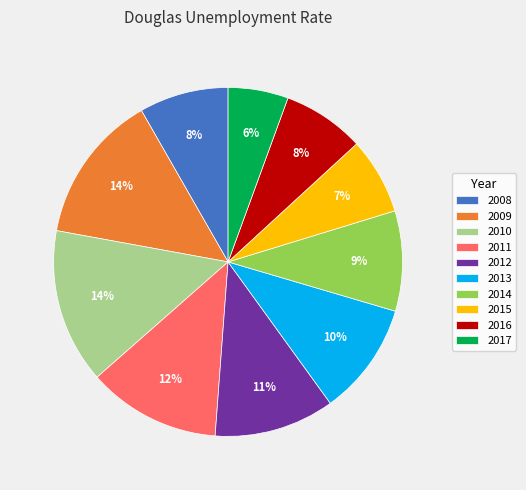

The 2012 slice represents 11% of the pie. True or false?

True